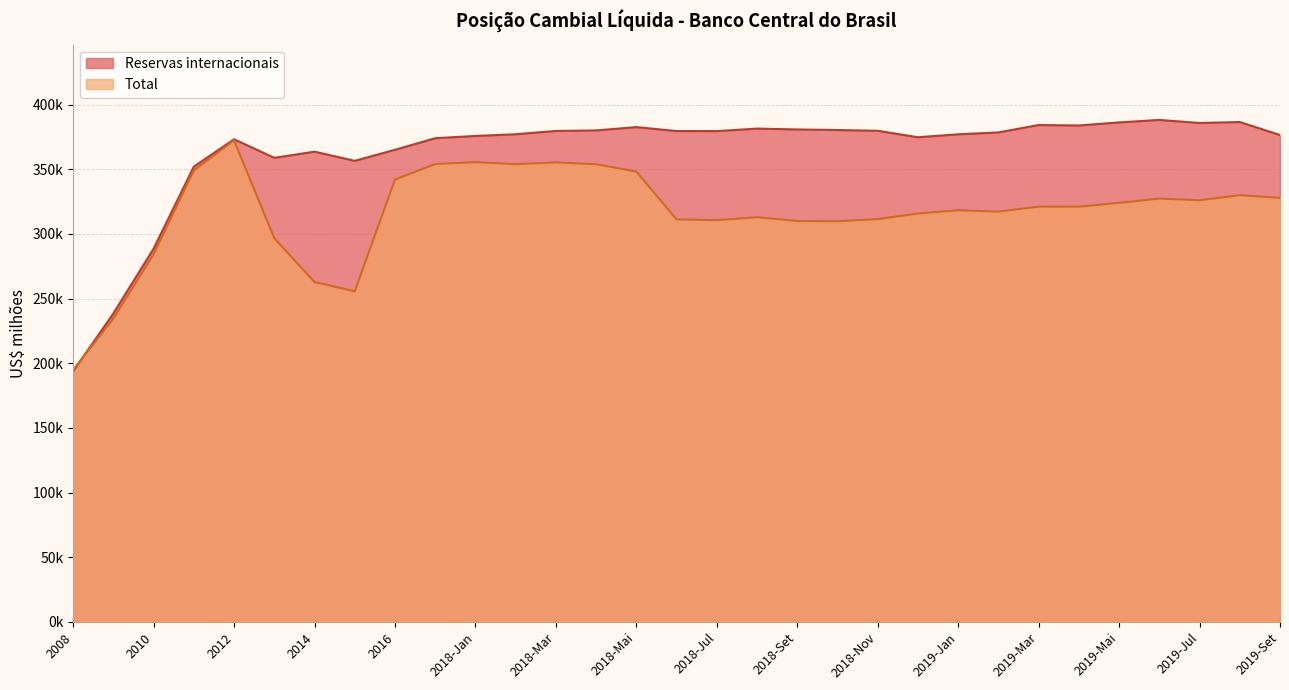

What is the sum of the Total values at 2019-Mar and 2019-Set?

648940.3